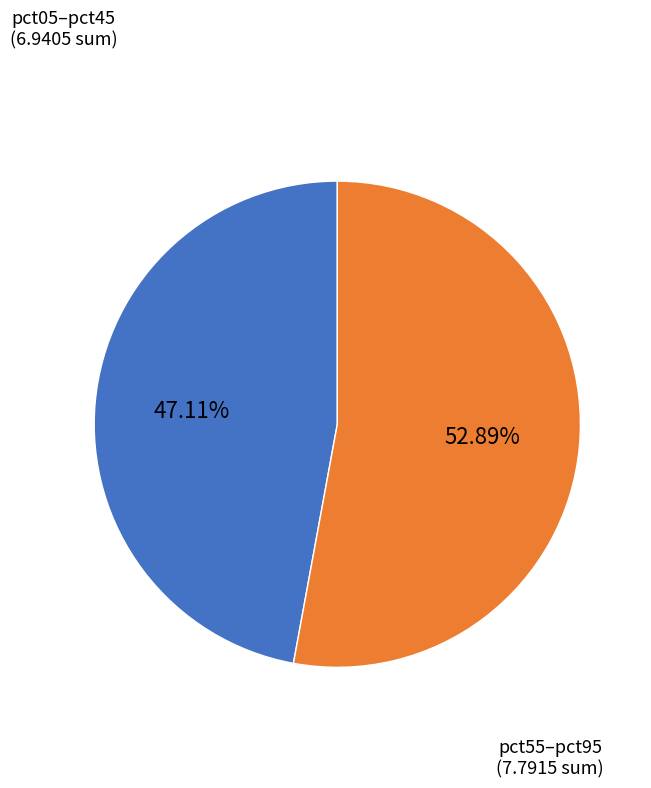

To the nearest percent, what is the difference between the largest and smallest slice percentages?

6%